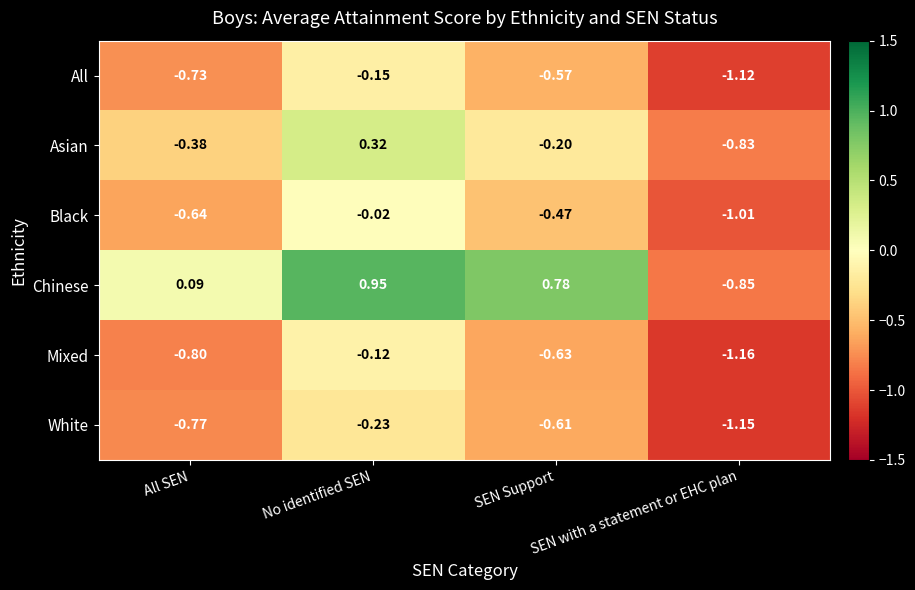

Rank the series by their maximum value, from lowest to highest.

White, All, Mixed, Black, Asian, Chinese